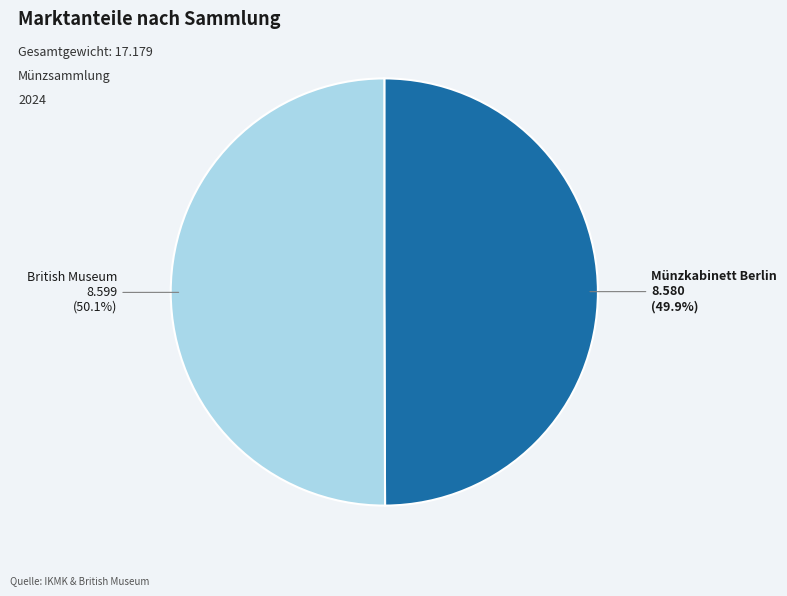

Is there a majority slice in this chart?

Yes